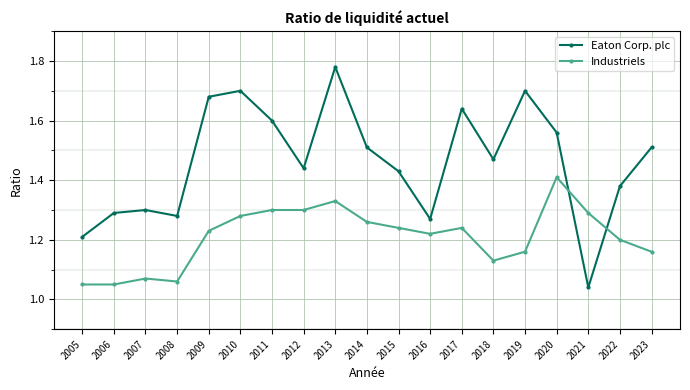

What is the difference between the highest and lowest values at 2018?

0.3